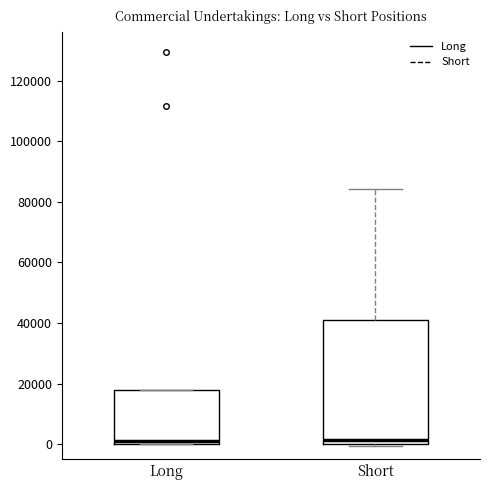

Which box is the tallest, from its lower edge to its upper edge?

Short